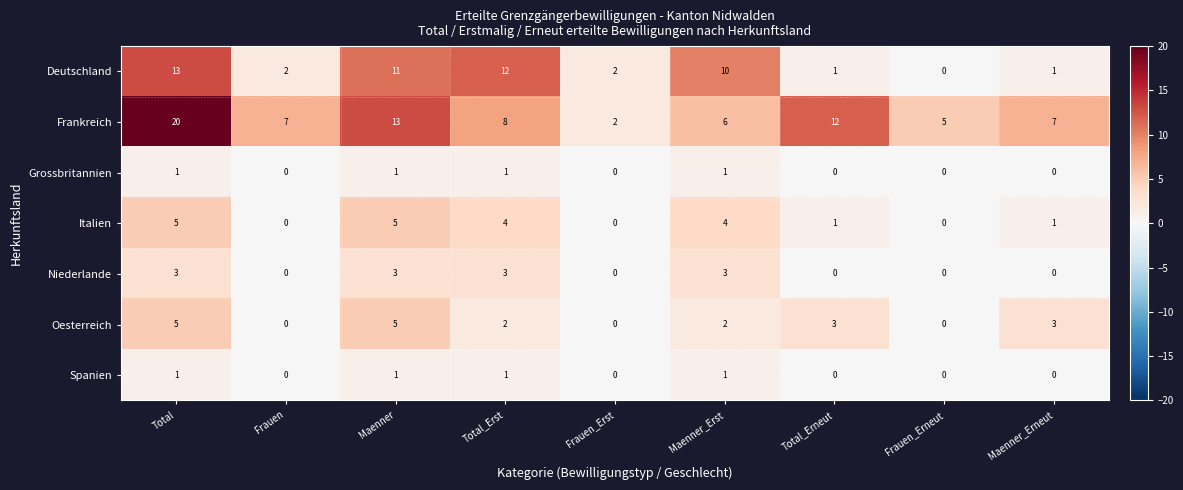

What is the total value across all series at Frauen?

9